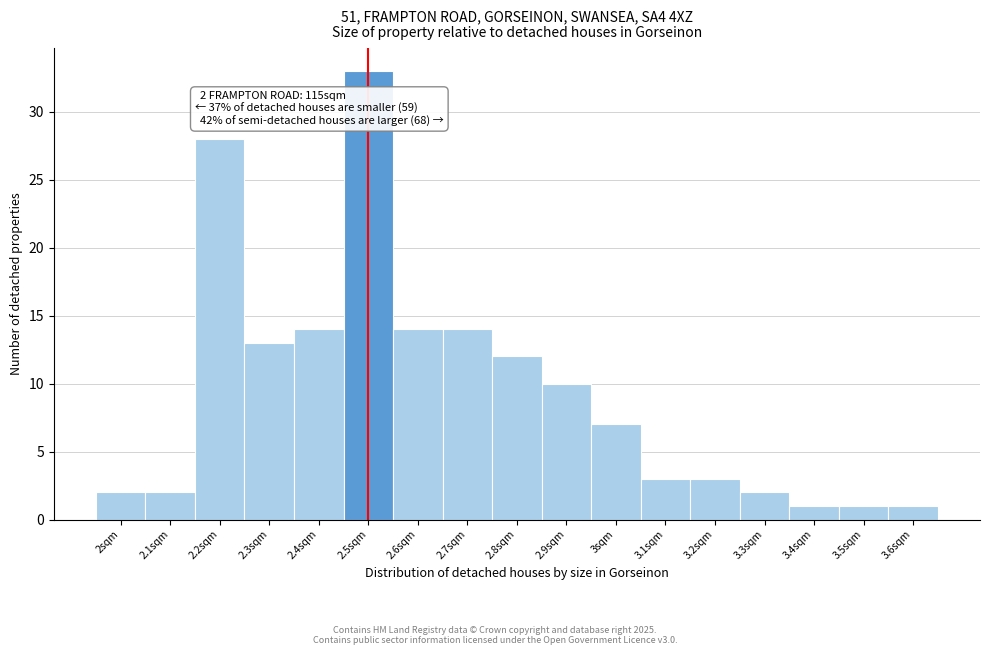

Over which range of the x-axis is the bar tallest?

2.45 to 2.55